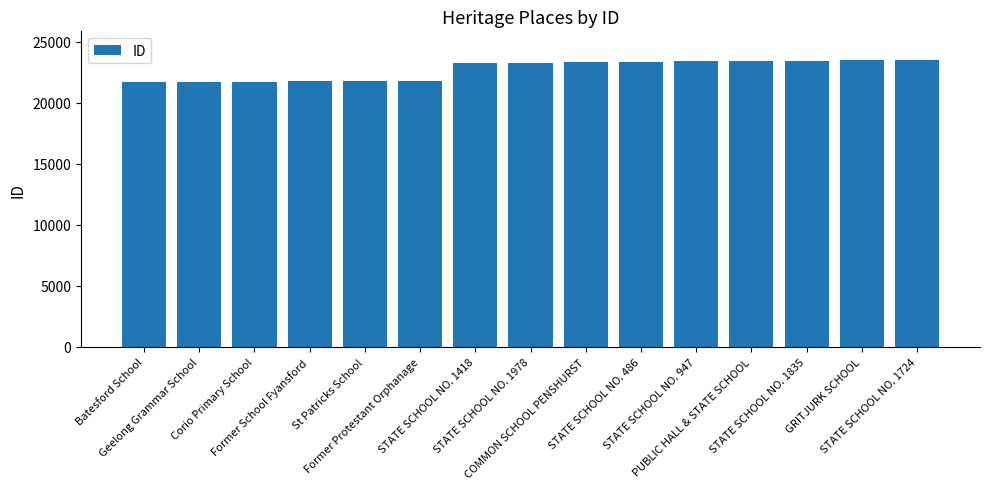

What is the difference between the maximum and second lowest values?

1792